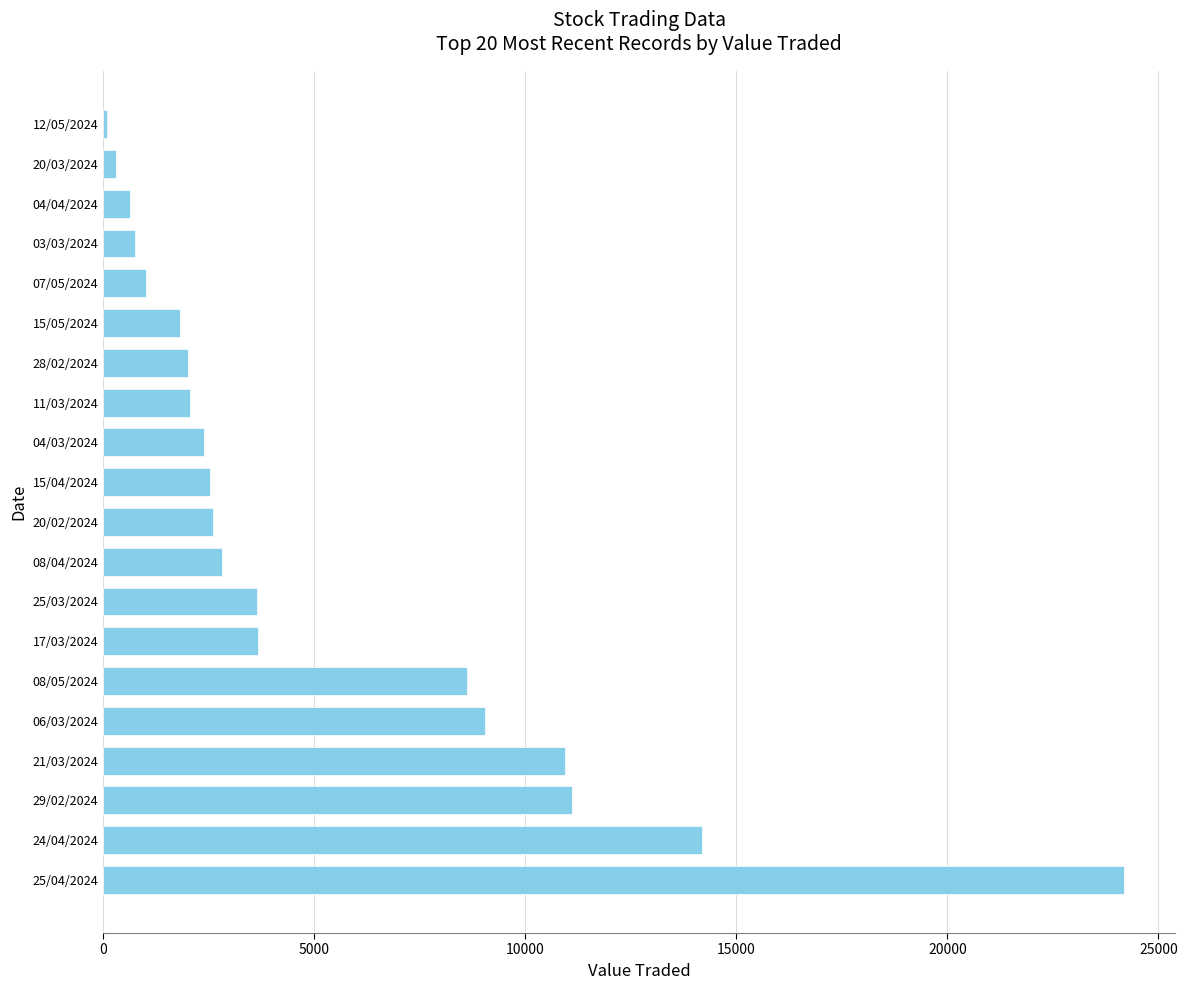

What is the change in value from 06/03/2024 to 28/02/2024?

-7035